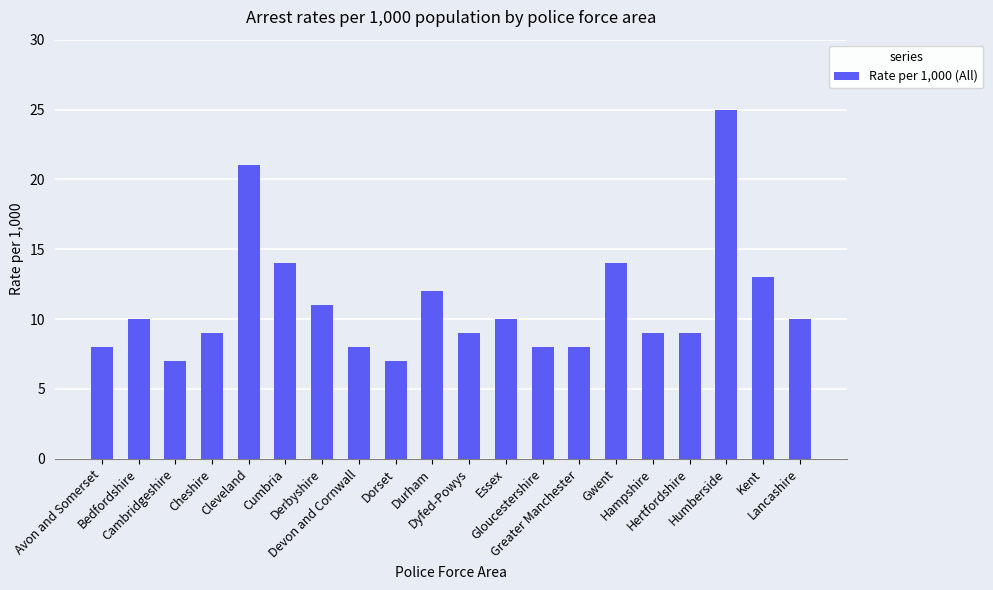

What is the difference between the maximum and minimum values?

18